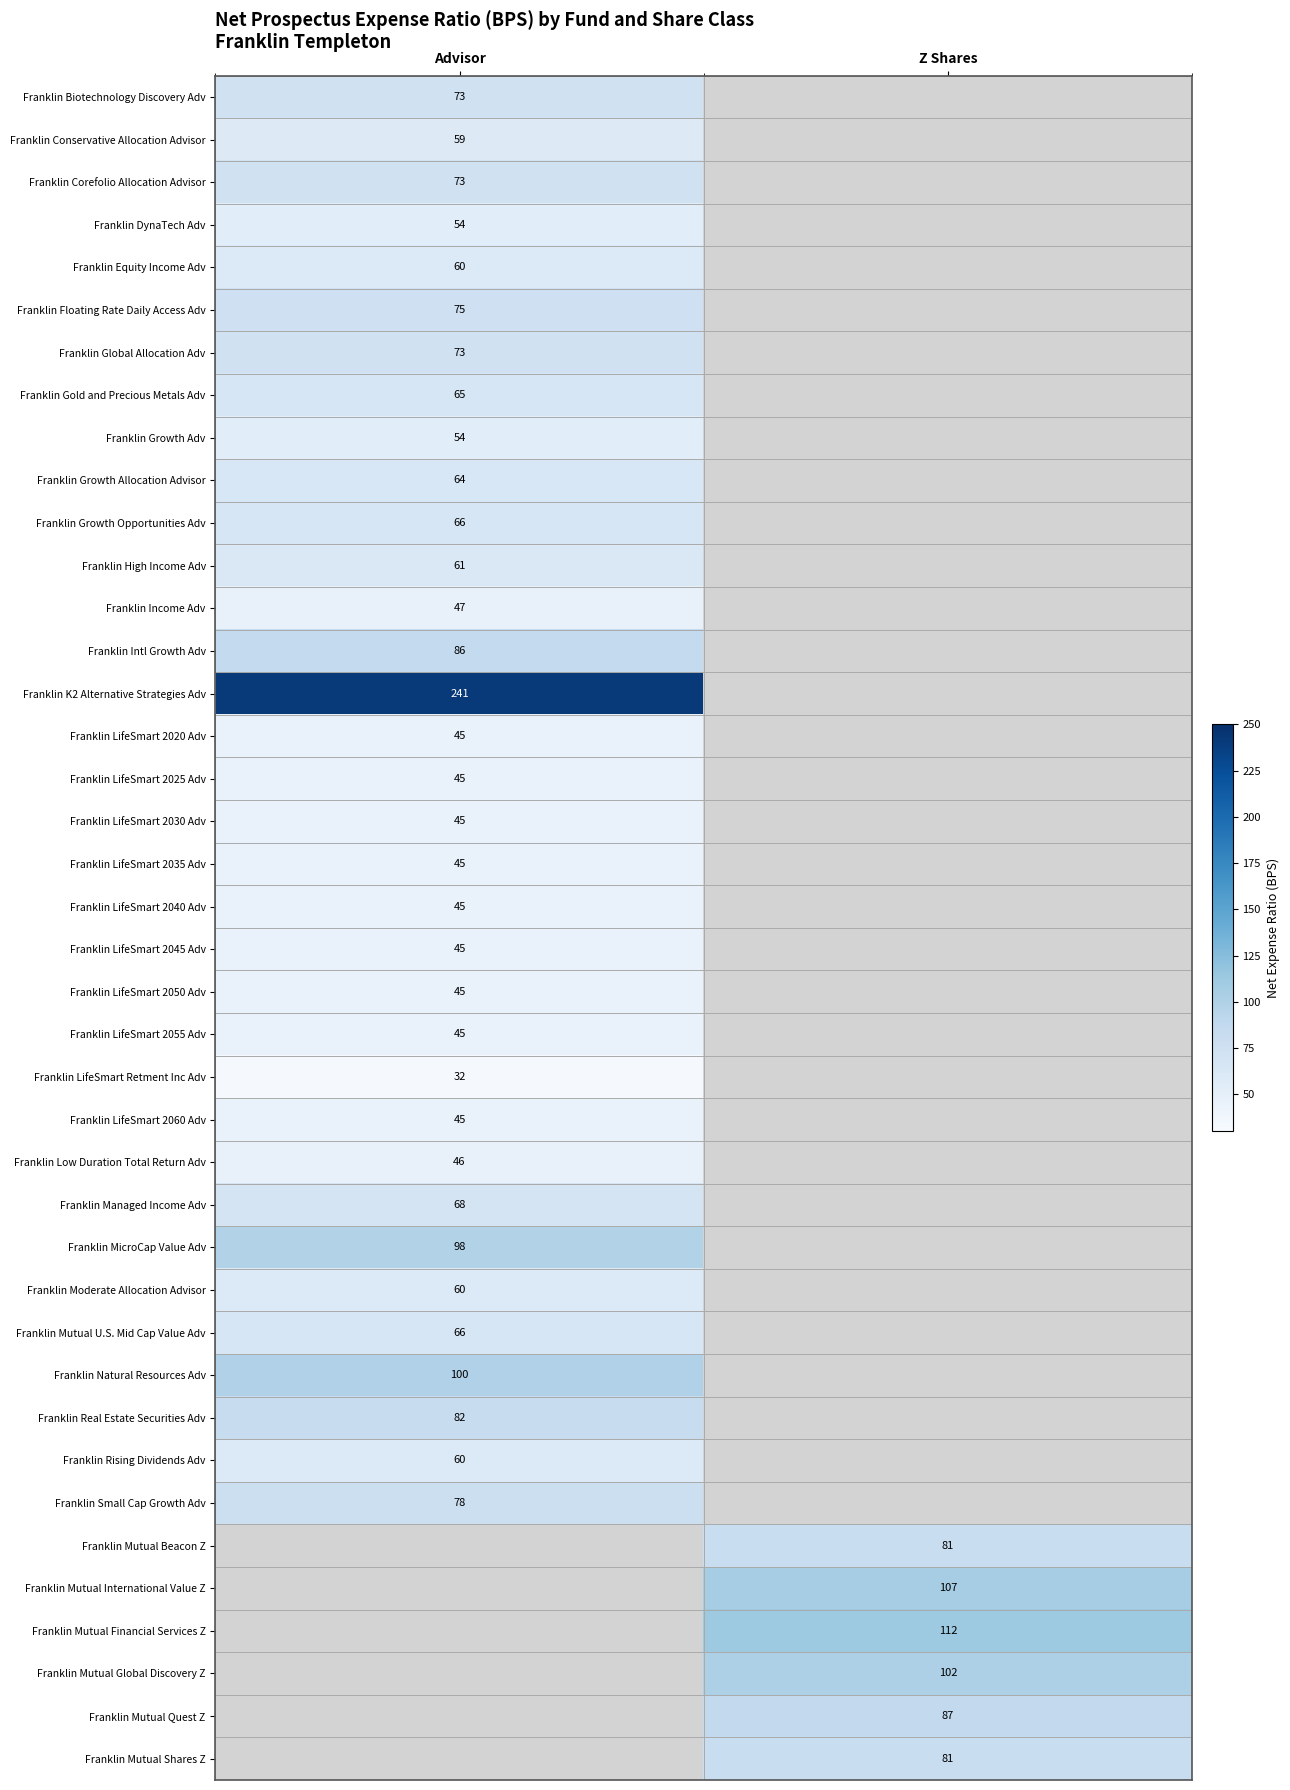

Is it true that Franklin LifeSmart 2030 Adv equals 45 at Advisor?

True